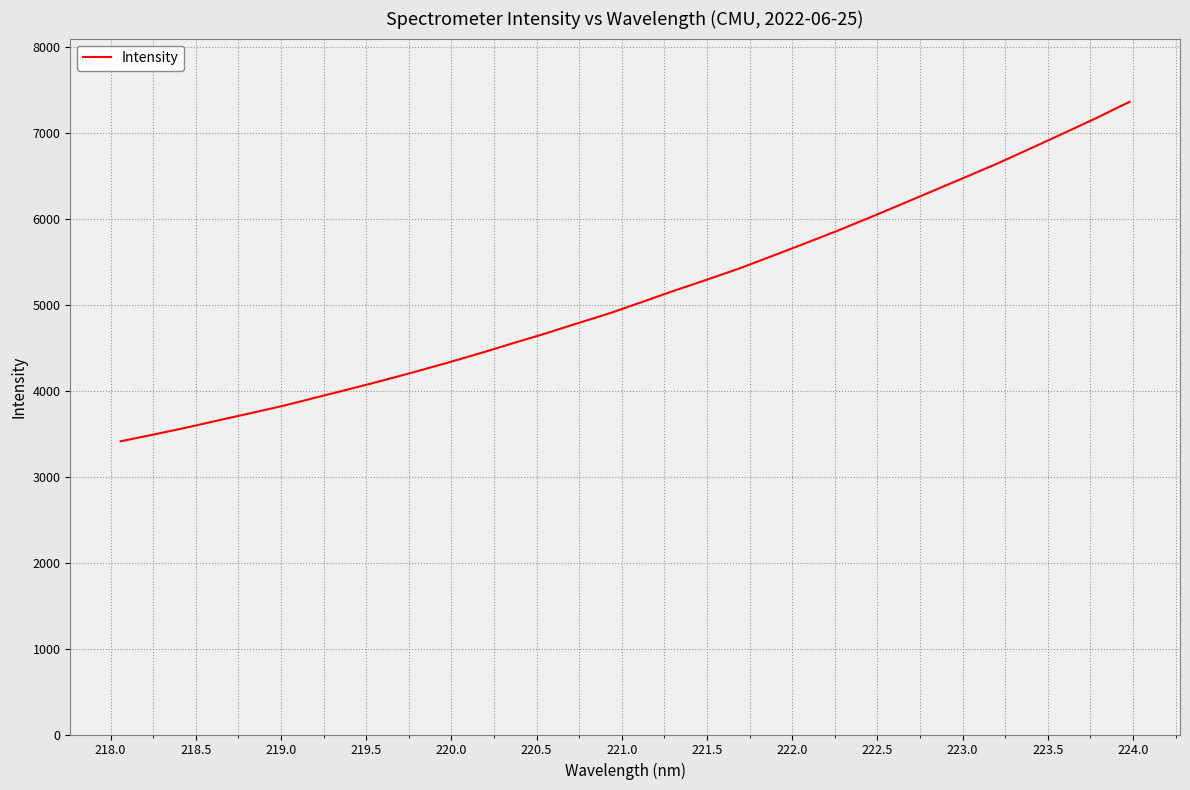

What is the smallest value displayed?

3412.0